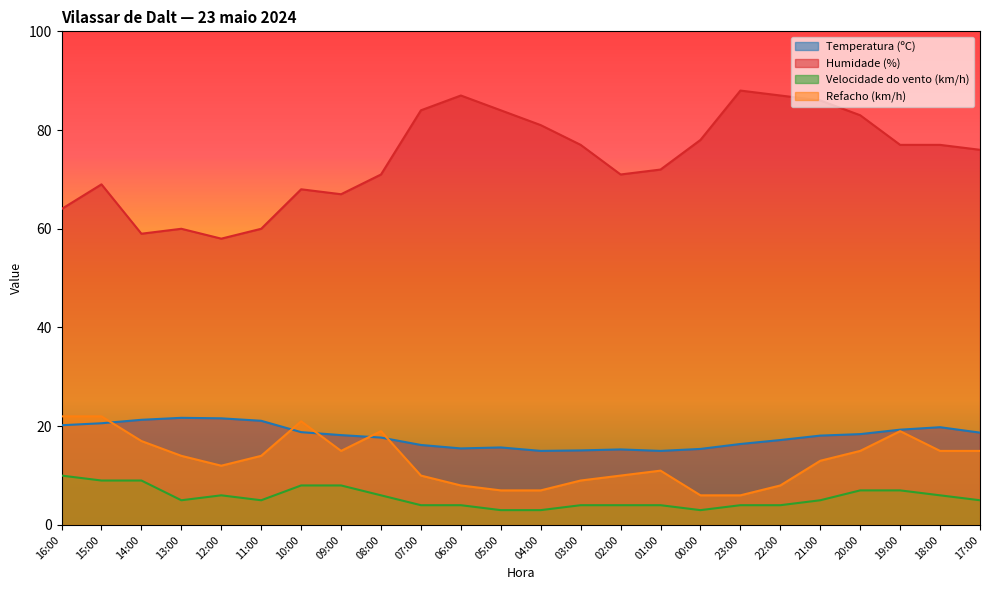

Reading left to right, transcribe all the data shown in this chart.

Temperatura (ºC): 20.2	20.6	21.3	21.7	21.6	21.1	18.8	18.2	17.7	16.2	15.5	15.7	15.0	15.1	15.3	15.0	15.4	16.4	17.2	18.1	18.4	19.3	19.8	18.7
Humidade (%): 64.0	69.0	59.0	60.0	58.0	60.0	68.0	67.0	71.0	84.0	87.0	84.0	81.0	77.0	71.0	72.0	78.0	88.0	87.0	86.0	83.0	77.0	77.0	76.0
Velocidade do vento (km/h): 10.0	9.0	9.0	5.0	6.0	5.0	8.0	8.0	6.0	4.0	4.0	3.0	3.0	4.0	4.0	4.0	3.0	4.0	4.0	5.0	7.0	7.0	6.0	5.0
Refacho (km/h): 22.0	22.0	17.0	14.0	12.0	14.0	21.0	15.0	19.0	10.0	8.0	7.0	7.0	9.0	10.0	11.0	6.0	6.0	8.0	13.0	15.0	19.0	15.0	15.0